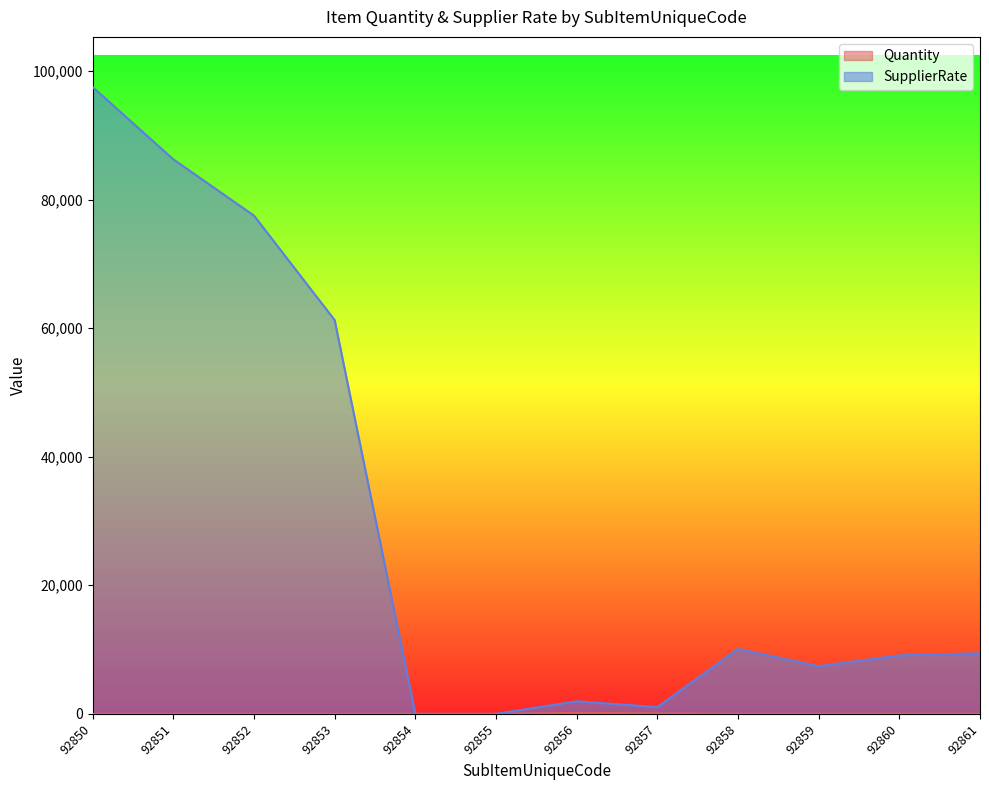

Between 92861 and 92859, which is larger?

92859